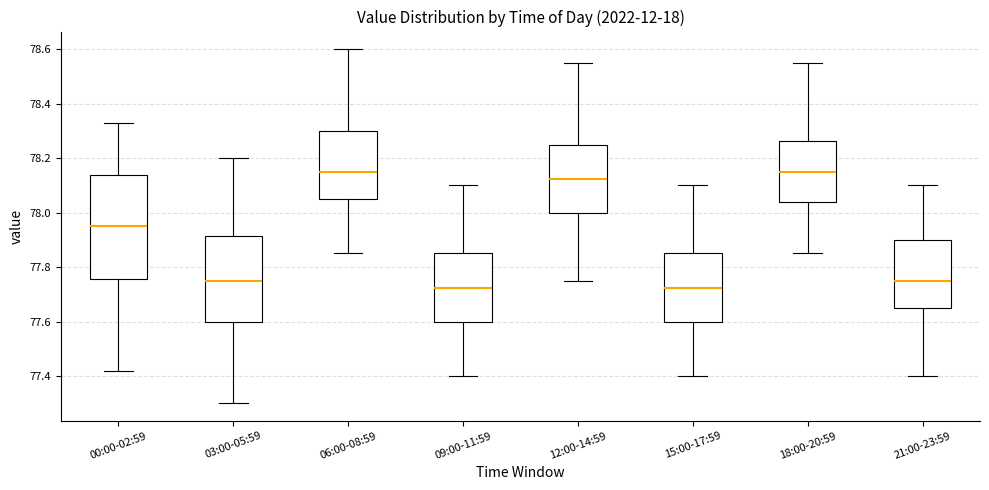

Reading left to right, read every box against the y-axis: the position of its median line, the range the box covers, and the ends of its whiskers. The values are not printed on the chart, so give them approximately, as read against the axis.

00:00-02:59: median 77.96, box 77.76 to 78.14, whiskers 77.42 to 78.34
03:00-05:59: median 77.76, box 77.60 to 77.92, whiskers 77.30 to 78.20
06:00-08:59: median 78.16, box 78.06 to 78.30, whiskers 77.86 to 78.60
09:00-11:59: median 77.72, box 77.60 to 77.86, whiskers 77.40 to 78.10
12:00-14:59: median 78.12, box 78.00 to 78.26, whiskers 77.76 to 78.56
15:00-17:59: median 77.72, box 77.60 to 77.86, whiskers 77.40 to 78.10
18:00-20:59: median 78.16, box 78.04 to 78.26, whiskers 77.86 to 78.56
21:00-23:59: median 77.76, box 77.66 to 77.90, whiskers 77.40 to 78.10